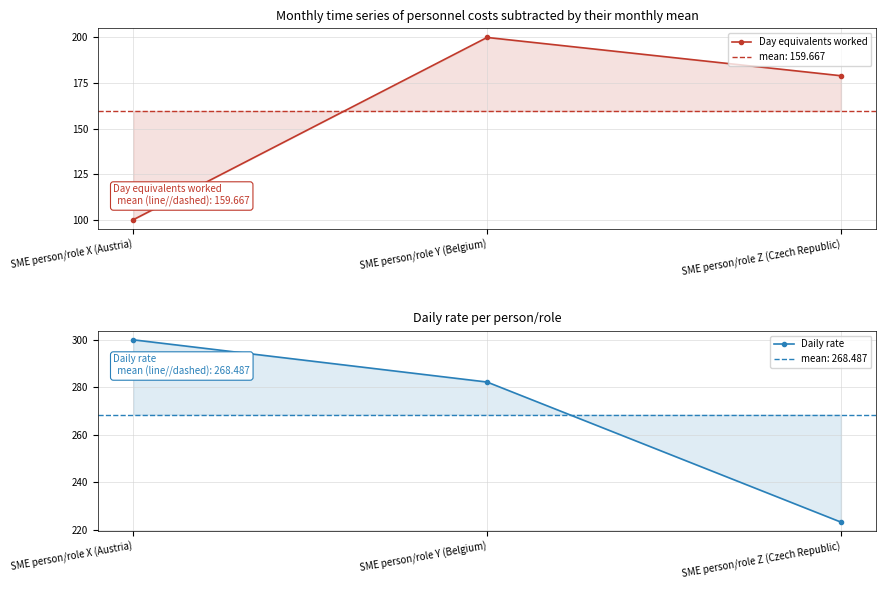

What is the lowest value of the Day equivalents worked series?

100